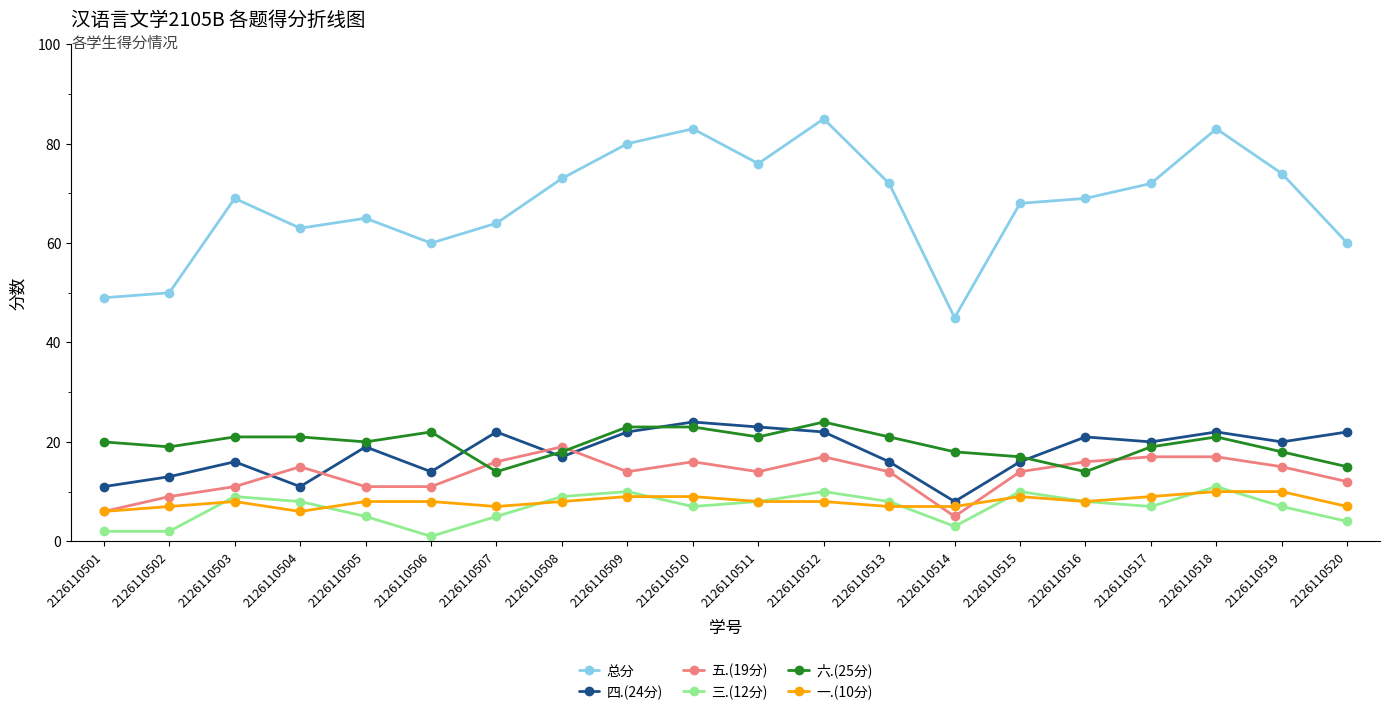

True or false: 四.(24分) has a value of 41 at 2126110511.

False